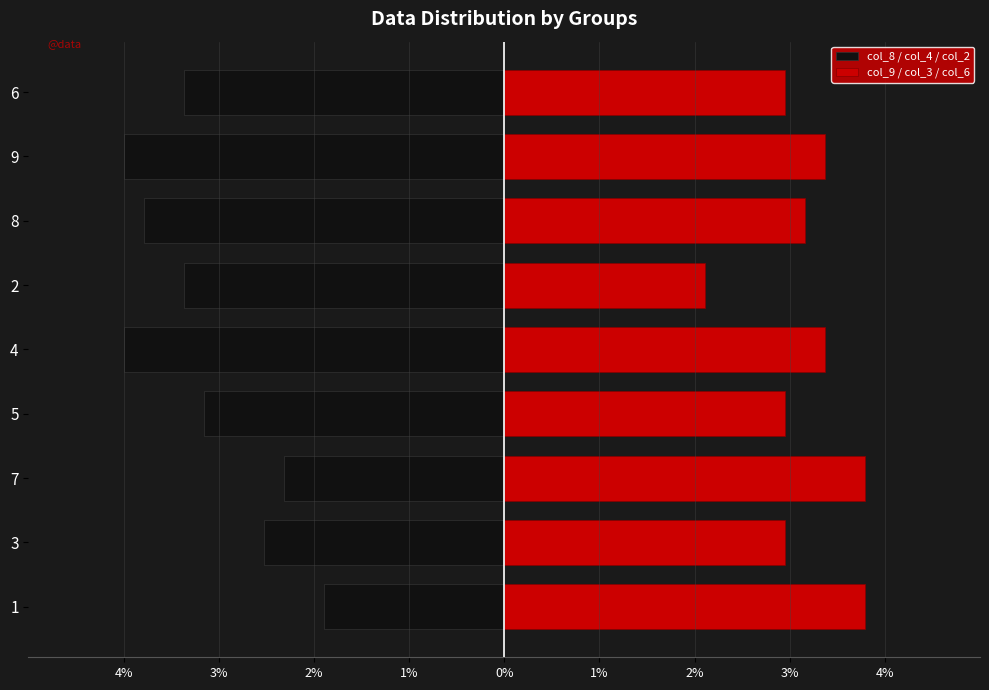

Reading left to right, what are all the values shown in this chart?

col_8 / col_4 / col_2: -1.9	-2.5	-2.3	-3.2	-4.0	-3.4	-3.8	-4.0	-3.4
col_9 / col_3 / col_6: 3.8	2.9	3.8	2.9	3.4	2.1	3.2	3.4	2.9